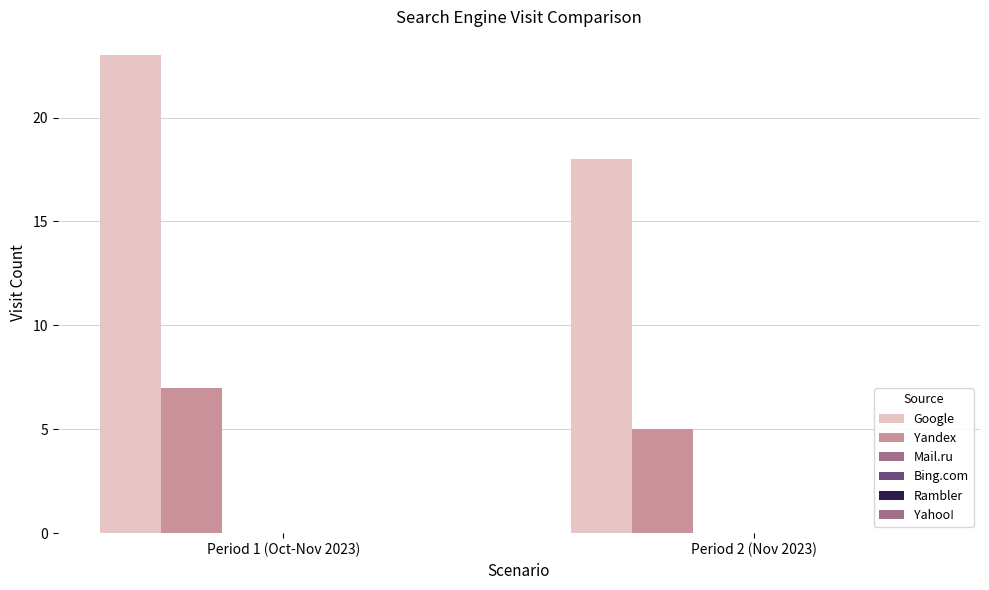

Which series has the widest spread of values?

Google